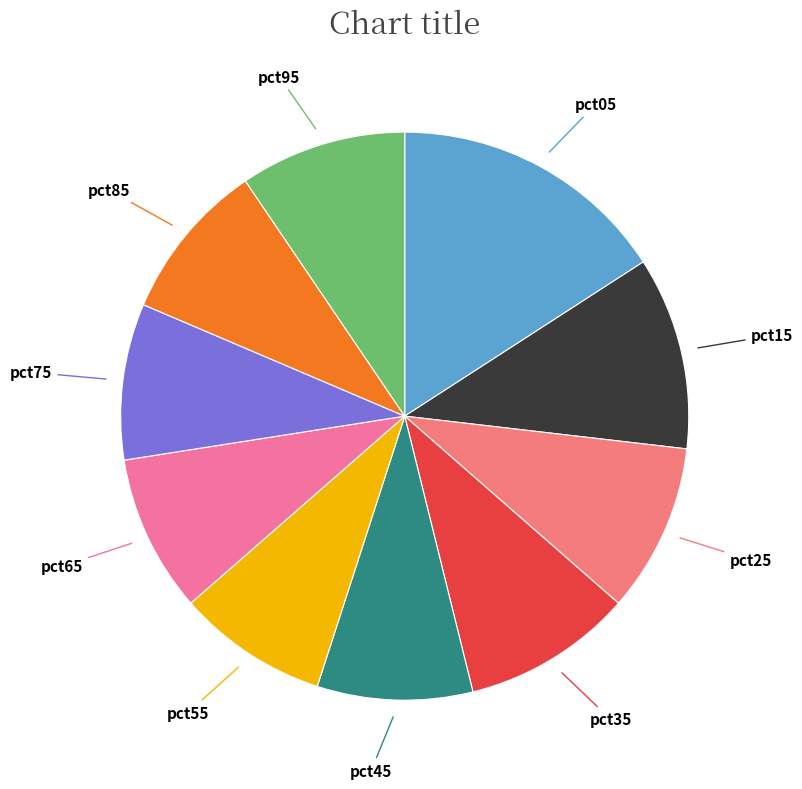

Which category has the biggest portion of the pie?

pct05